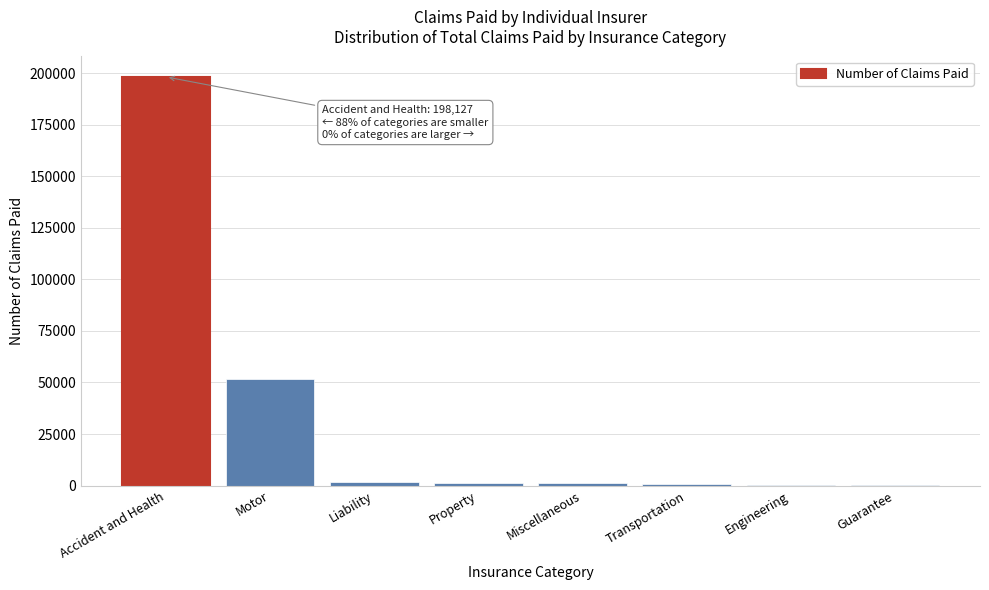

What is the sum of all values?

255396